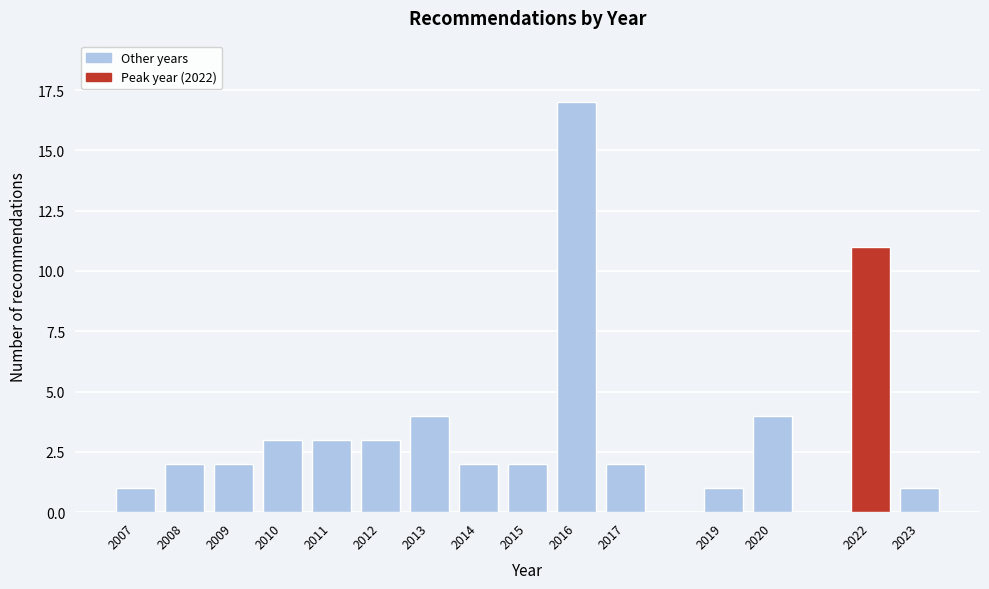

Reading right to left, what are all the values shown in this chart?

1	11	4	1	2	17	2	2	4	3	3	3	2	2	1